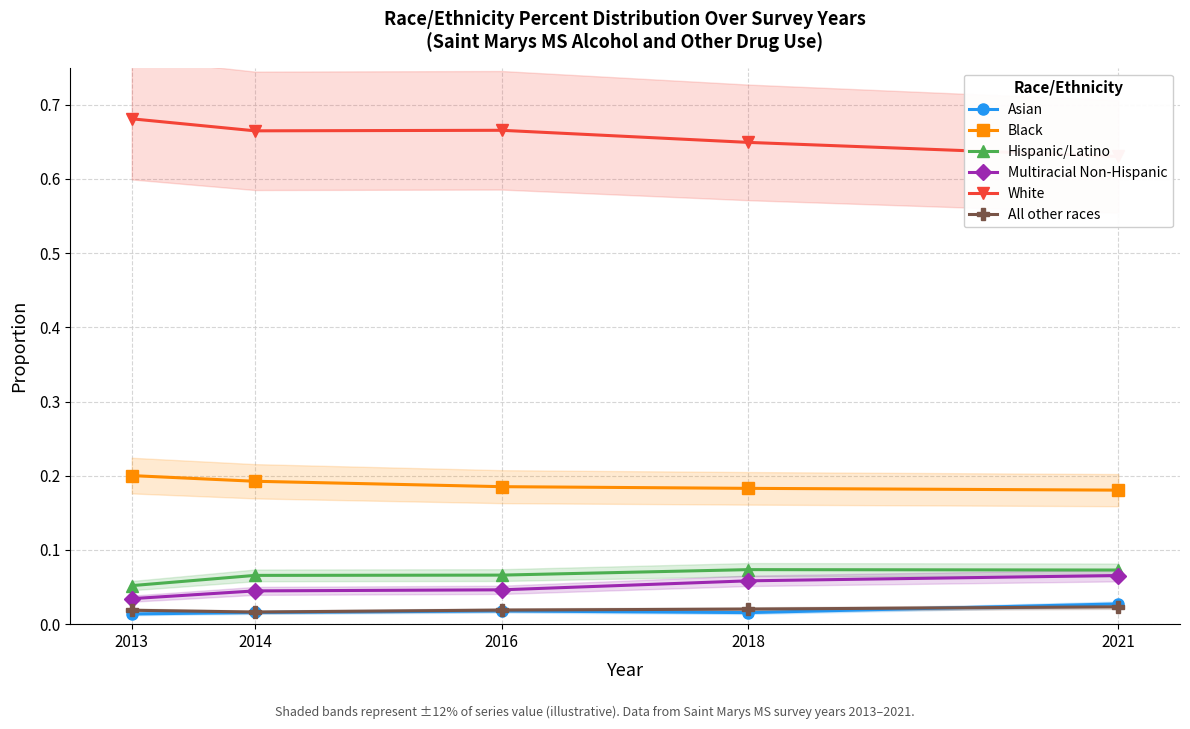

Reading left to right, extract all data points from this chart.

Asian: 2013=0.0	2014=0.0	2016=0.0	2018=0.0	2021=0.0
Black: 2013=0.2	2014=0.2	2016=0.2	2018=0.2	2021=0.2
Hispanic/Latino: 2013=0.1	2014=0.1	2016=0.1	2018=0.1	2021=0.1
Multiracial Non-Hispanic: 2013=0.0	2014=0.0	2016=0.0	2018=0.1	2021=0.1
White: 2013=0.7	2014=0.7	2016=0.7	2018=0.6	2021=0.6
All other races: 2013=0.0	2014=0.0	2016=0.0	2018=0.0	2021=0.0